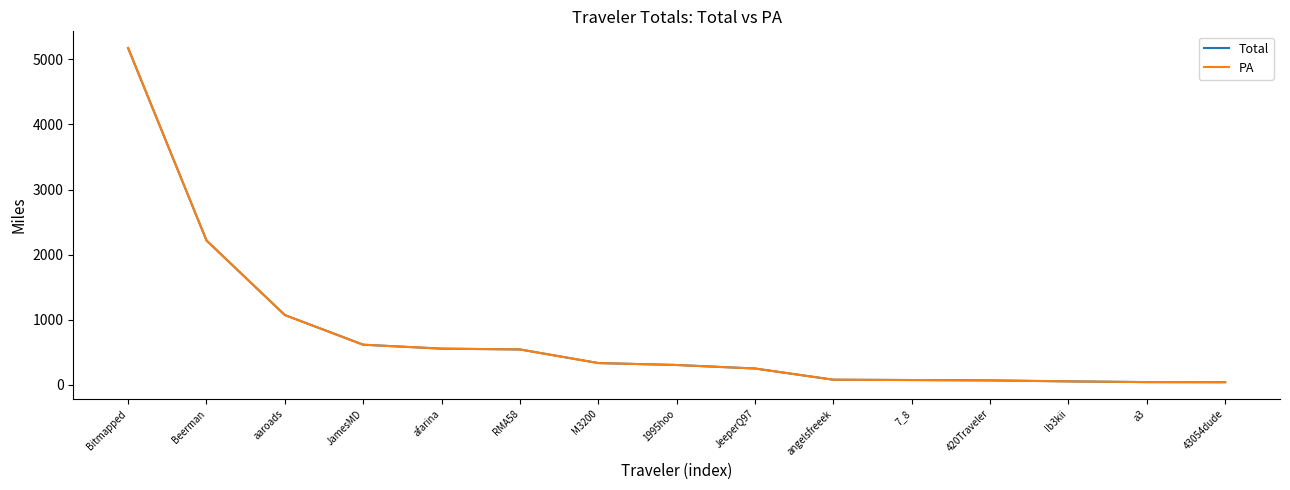

What is the smallest value displayed?

42.2